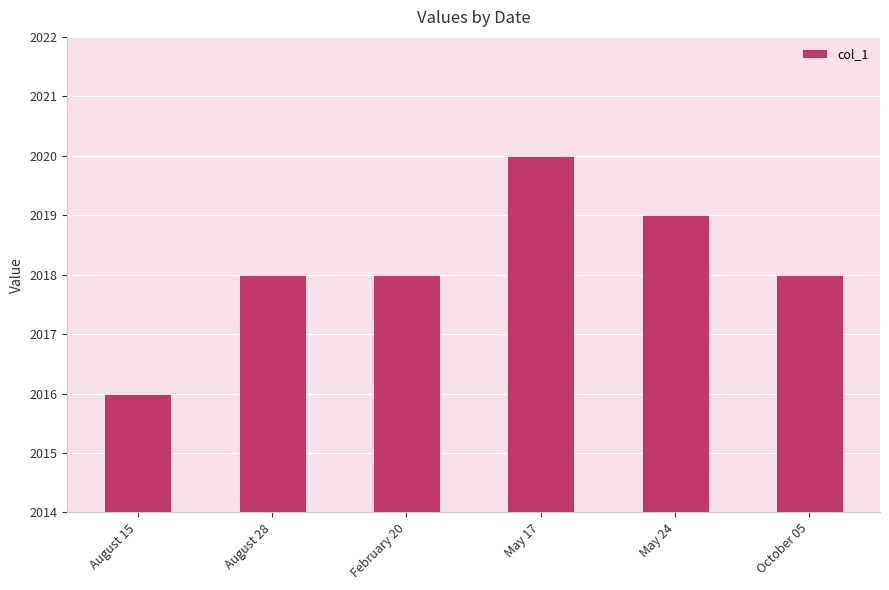

Count the number of data series in this chart.

1